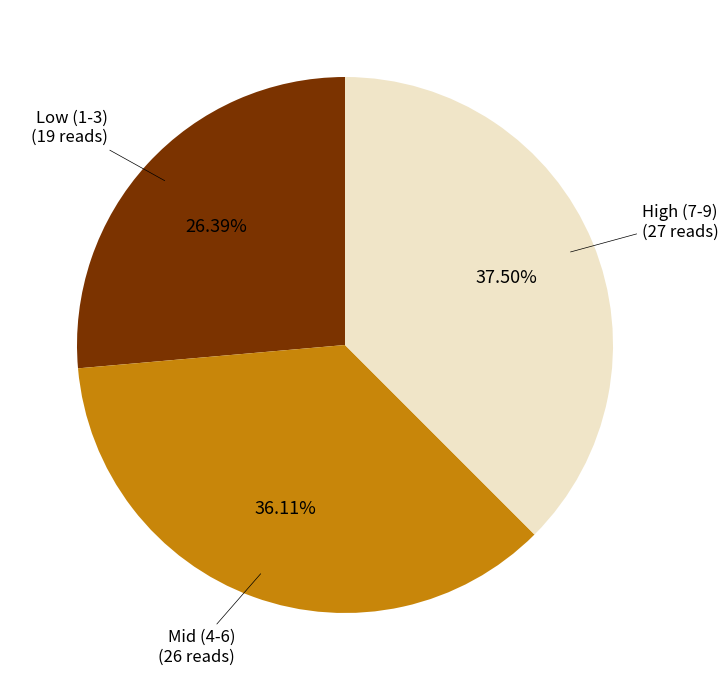

What is the ratio of the value at Low (1-3) to the value at Mid (4-6)?

0.7